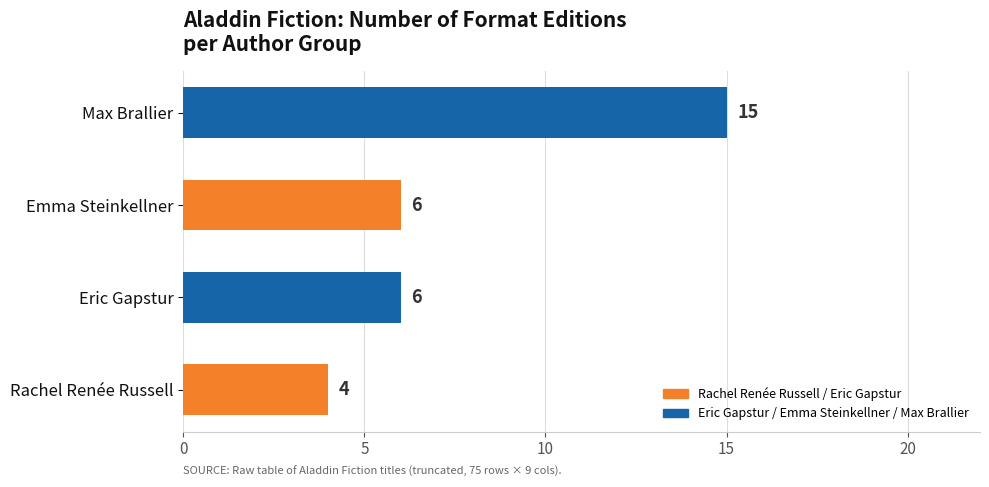

Does the chart contain any negative values?

No